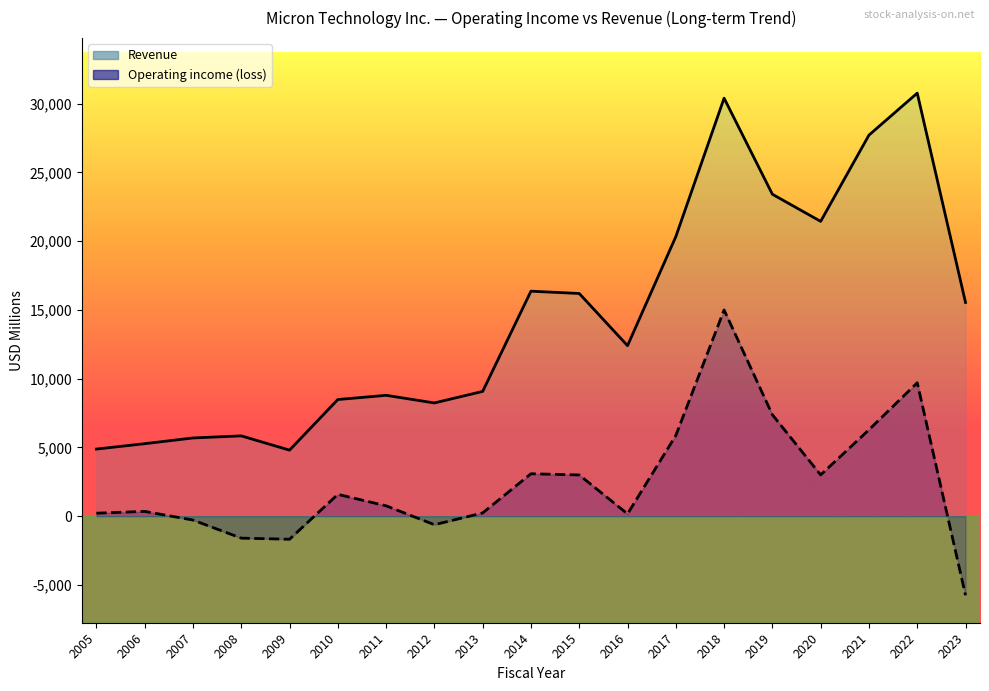

Rank the series at 2007 from highest to lowest value.

Revenue, Operating income (loss)